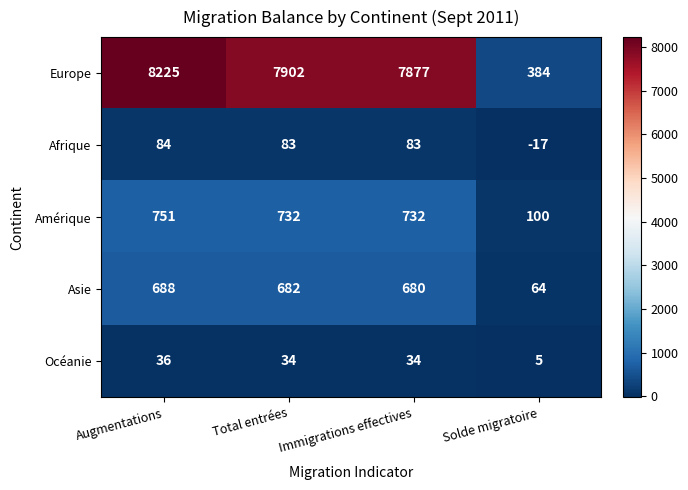

What is the spread (max minus min) of values at Augmentations?

8189